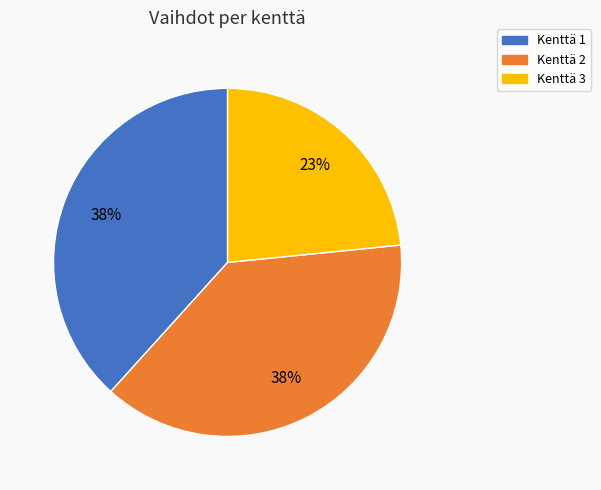

Is Kenttä 1 the majority of the pie?

No